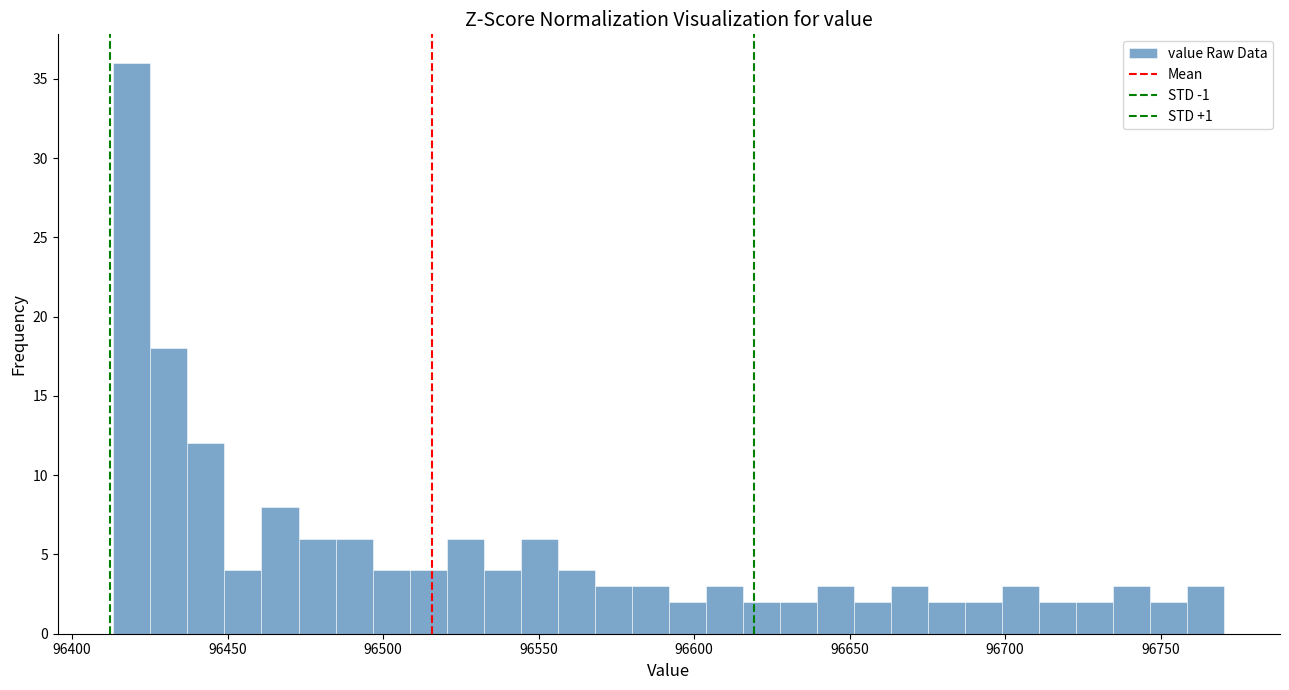

Read against the x-axis, roughly where is the centre of the tallest bar?

96420